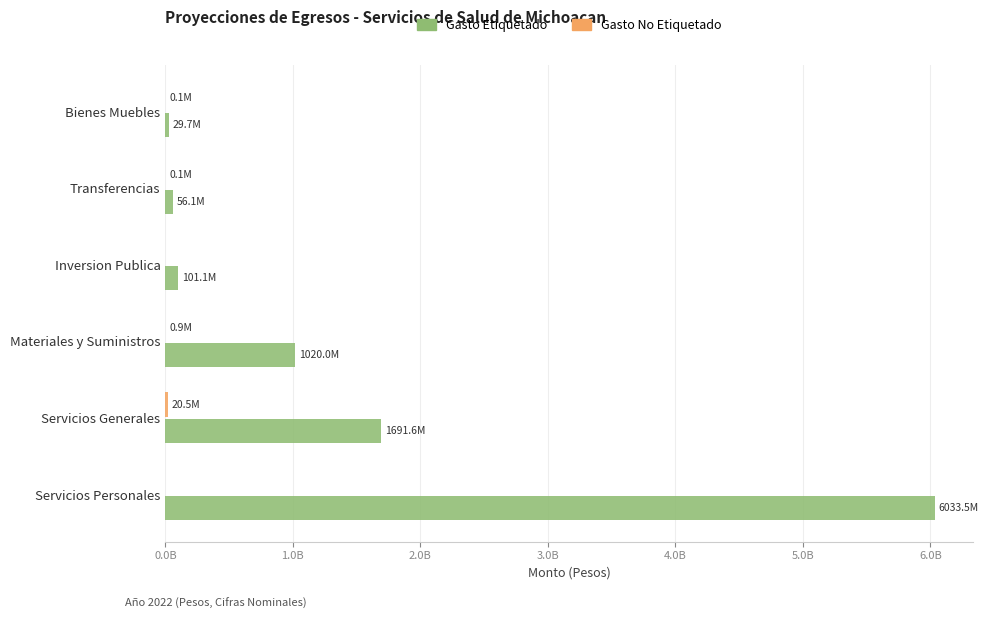

List the series in order of their peak value, highest first.

Gasto Etiquetado, Gasto No Etiquetado